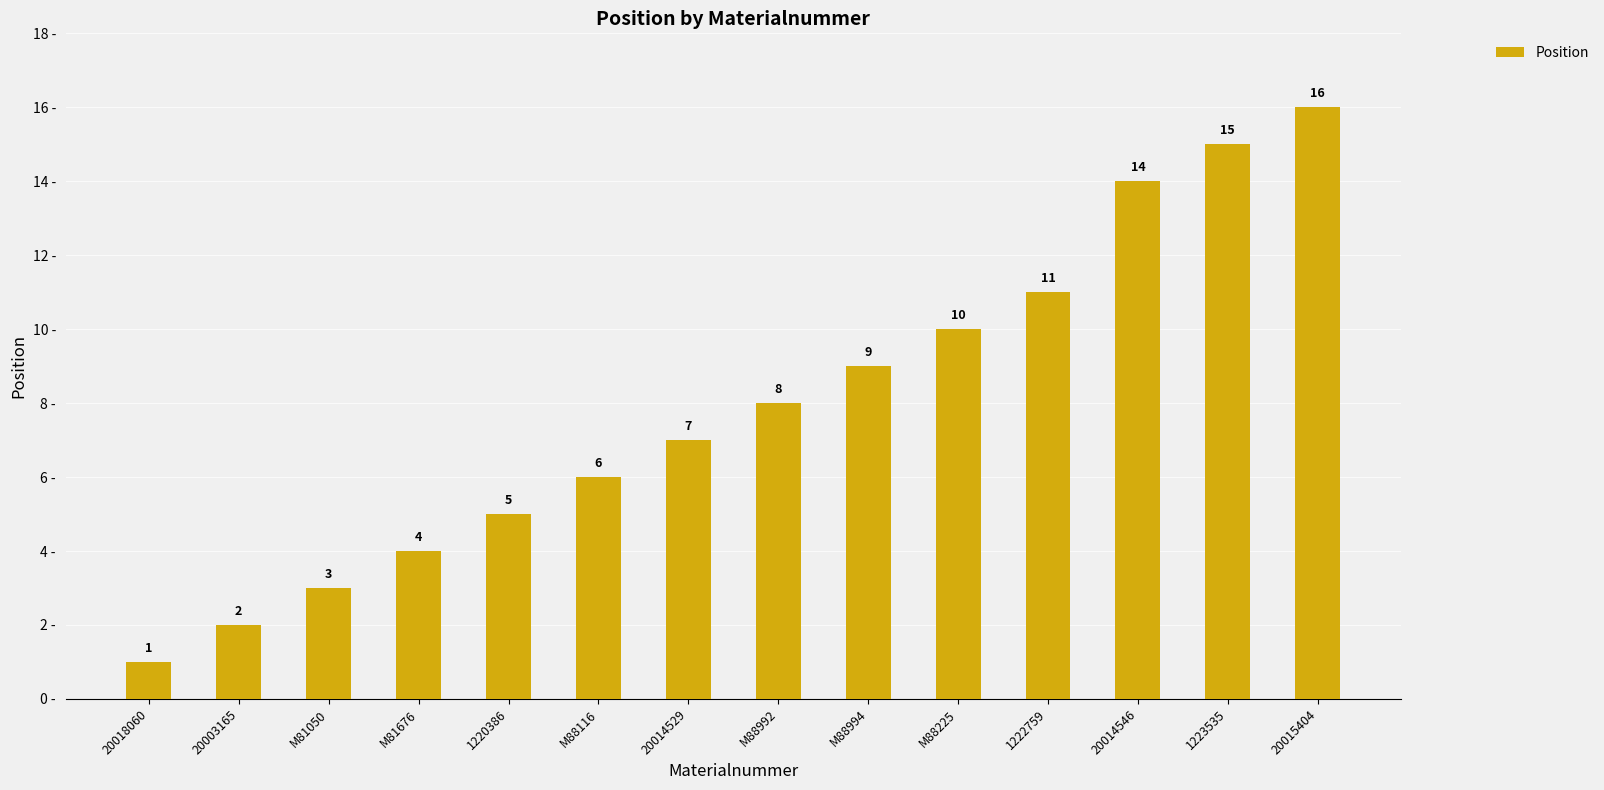

What is the change in value from 20003165 to 1220386?

+3